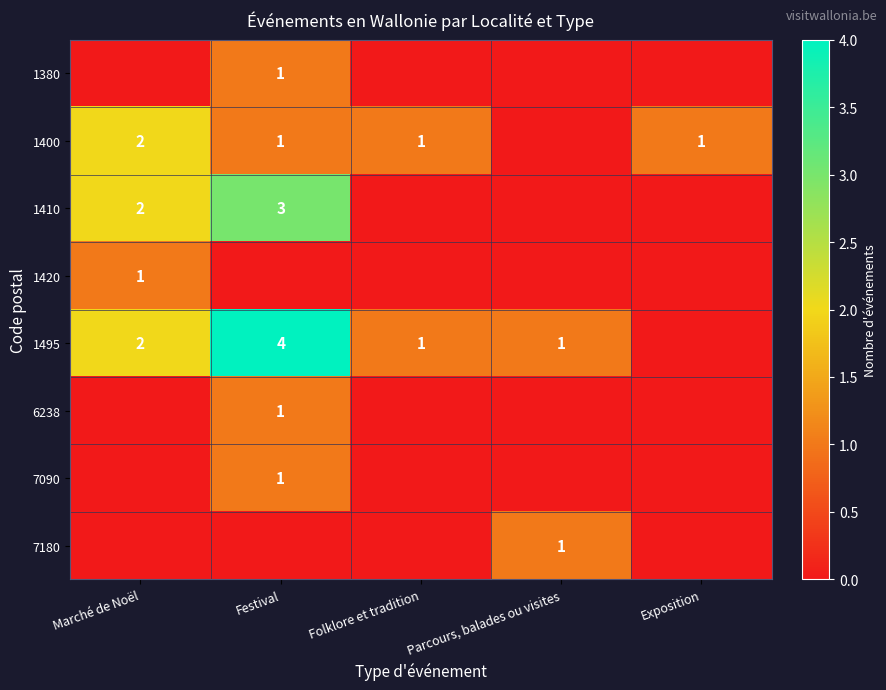

What is the sum of the 1495 values at Folklore et tradition and Marché de Noël?

3